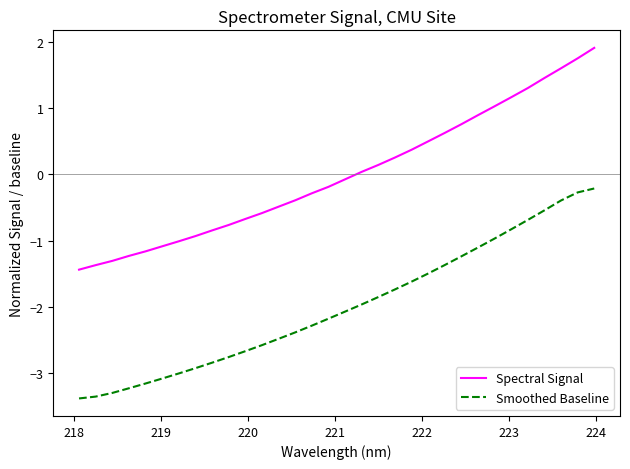

Rank the series by their average value, from lowest to highest.

Smoothed Baseline, Spectral Signal